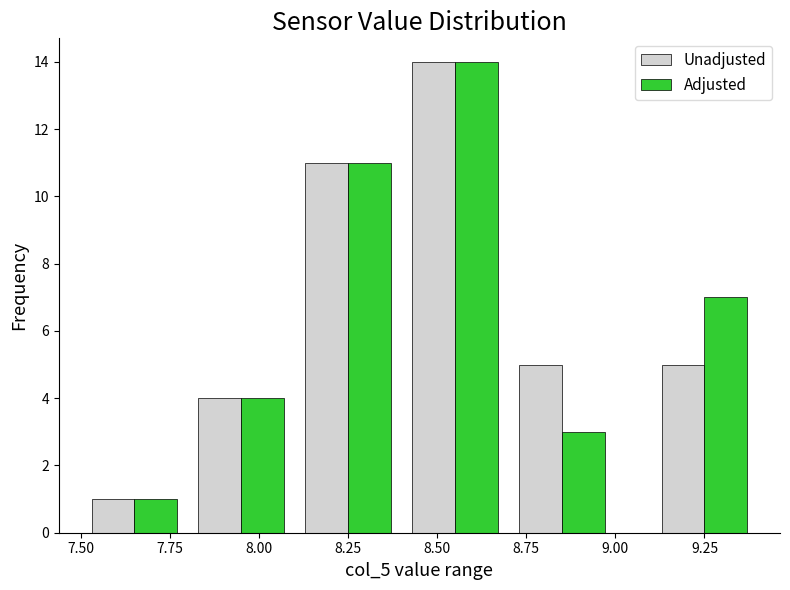

How many groups of bars are there?

6